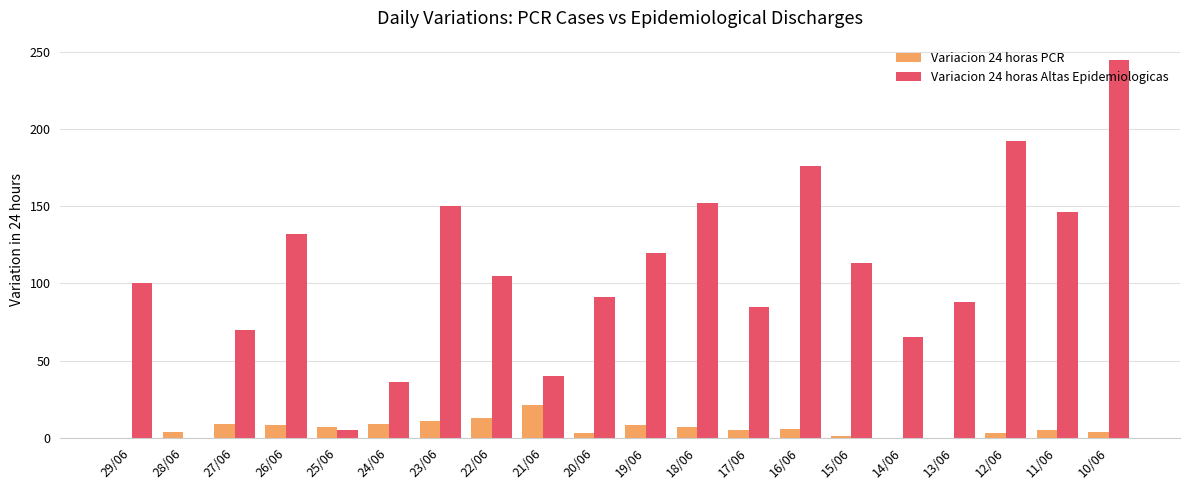

The Variacion 24 horas PCR series shows 7 at 25/06. True or false?

True